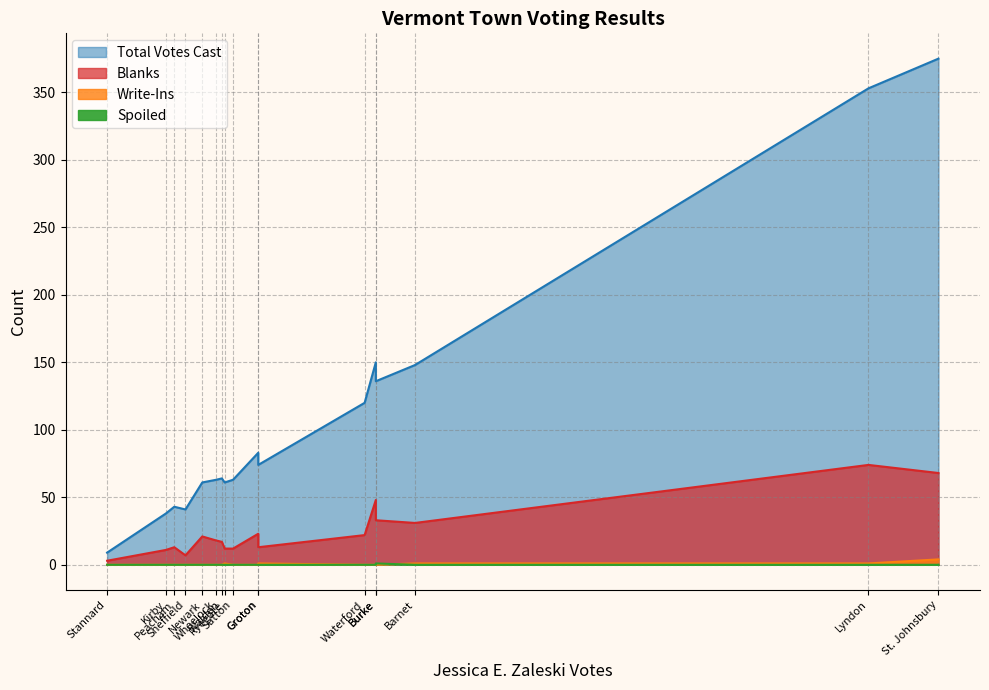

Which series has the largest range (max minus min)?

Total Votes Cast